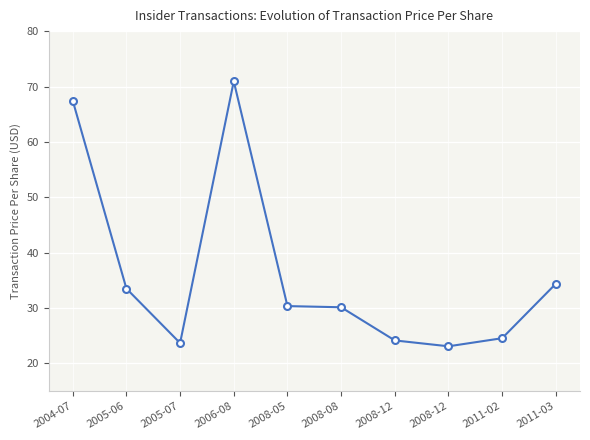

Is it true that the value at 2008-12 is 23.1?

True